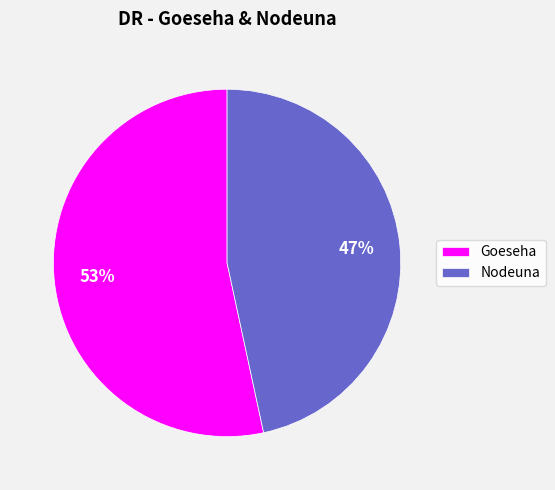

The Nodeuna slice represents 35% of the pie. True or false?

False